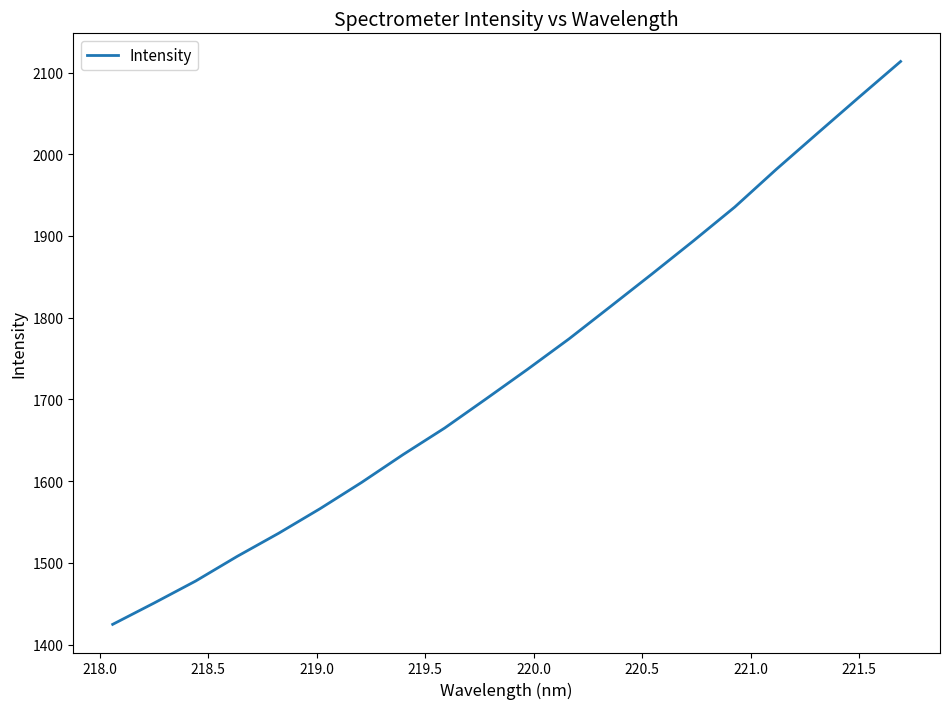

What is the greatest value displayed?

2113.5